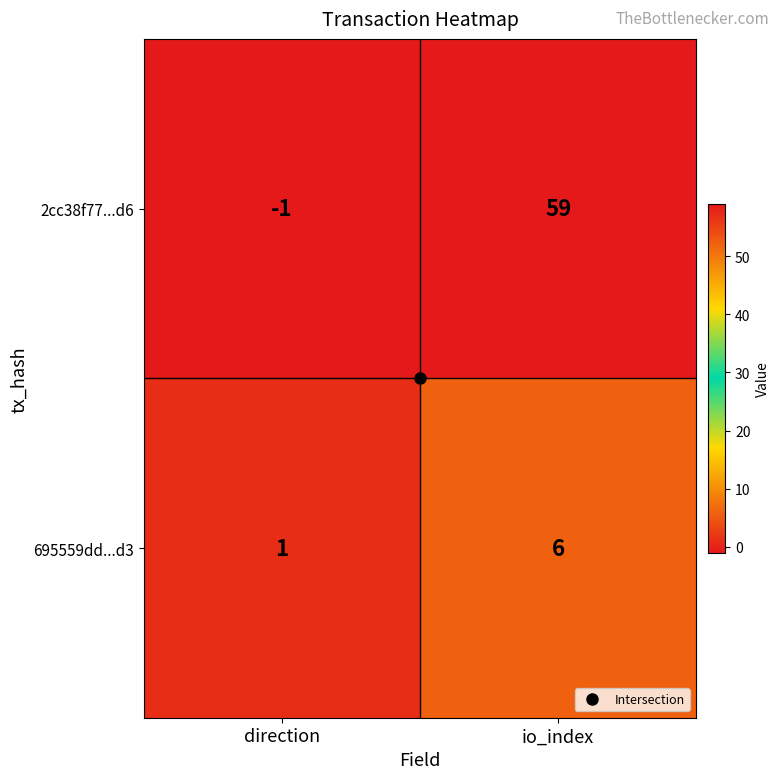

Count the number of categories in the chart.

2